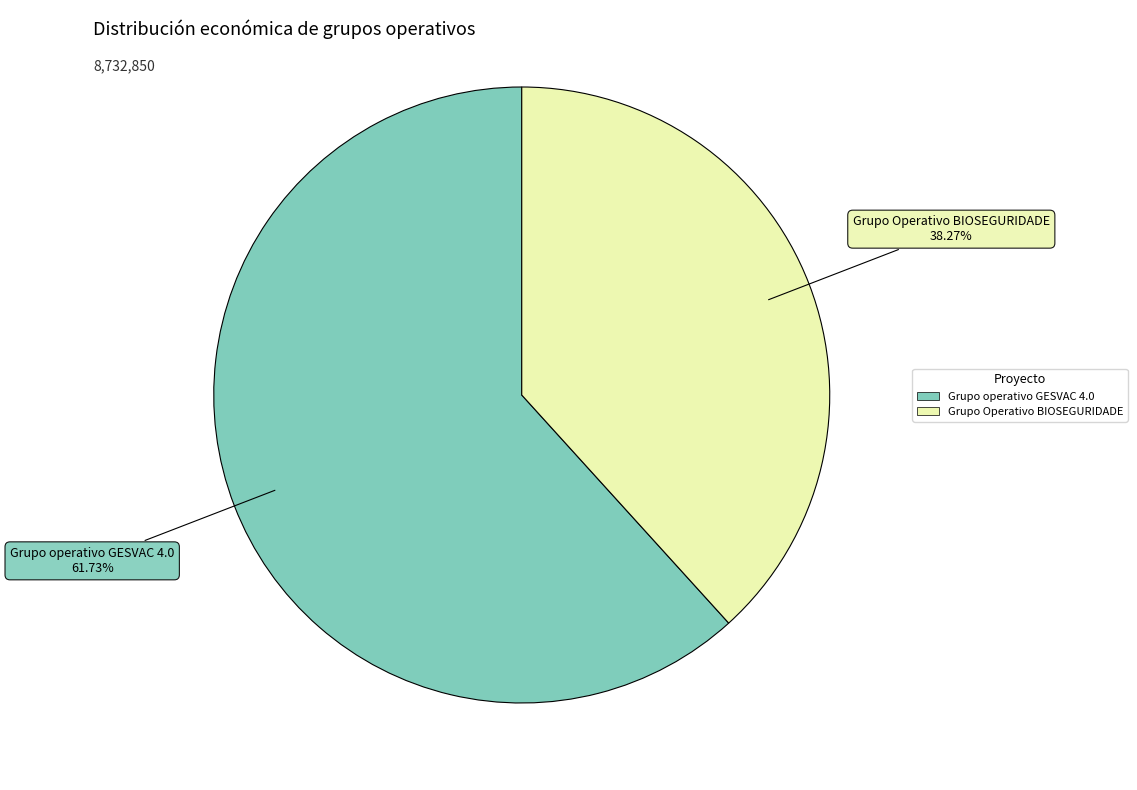

How many slices are in this pie chart?

2